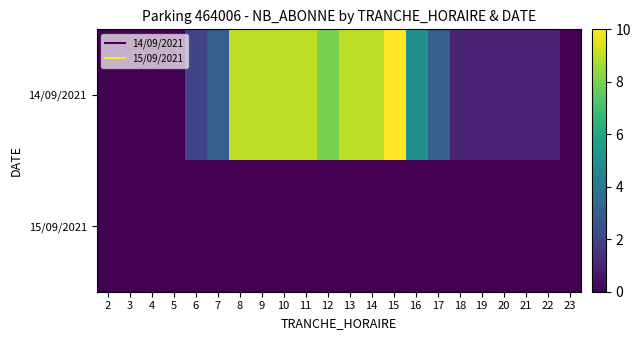

Reading left to right, transcribe all the data shown in this chart.

14/09/2021: 2=0	3=0	4=0	5=0	6=2	7=3	8=9	9=9	10=9	11=9	12=8	13=9	14=9	15=10	16=5	17=3	18=1	19=1	20=1	21=1	22=1	23=0
15/09/2021: 2=0	3=0	4=0	5=0	6=0	7=0	8=0	9=0	10=0	11=0	12=0	13=0	14=0	15=0	16=0	17=0	18=0	19=0	20=0	21=0	22=0	23=0